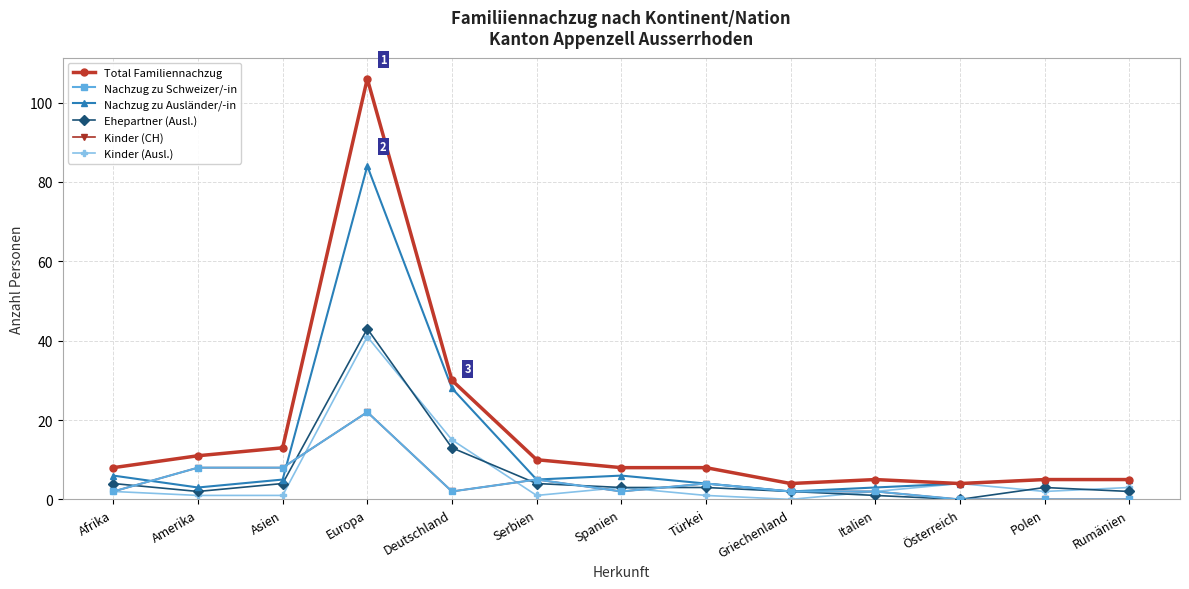

At which label does Ehepartner (Ausl.) first exceed 3?

Afrika